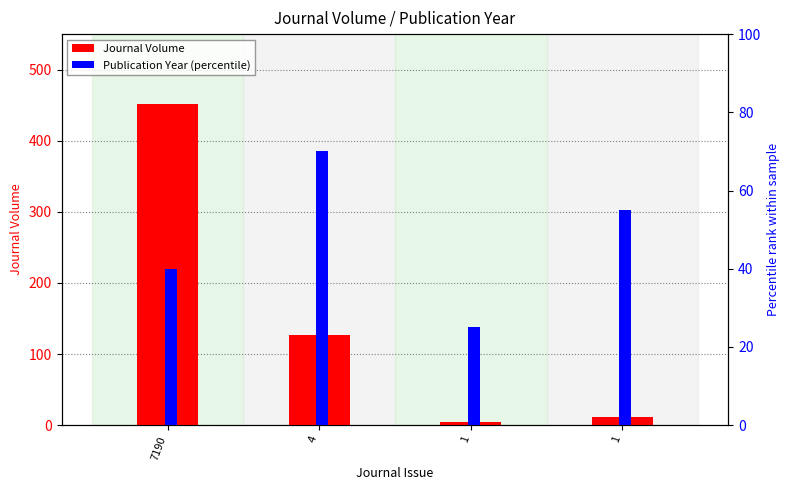

True or false: Journal Volume has a value of 127.0 at 4.

True